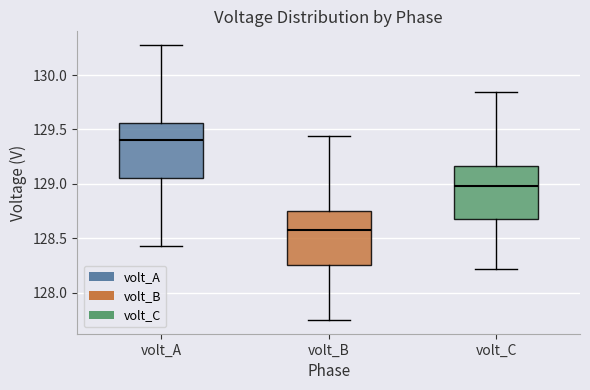

Reading left to right, read every box against the y-axis: the position of its median line, the range the box covers, and the ends of its whiskers. The values are not printed on the chart, so give them approximately, as read against the axis.

volt_A: median 129.40, box 129.05 to 129.55, whiskers 128.45 to 130.30
volt_B: median 128.60, box 128.25 to 128.75, whiskers 127.75 to 129.45
volt_C: median 129.00, box 128.70 to 129.15, whiskers 128.20 to 129.85